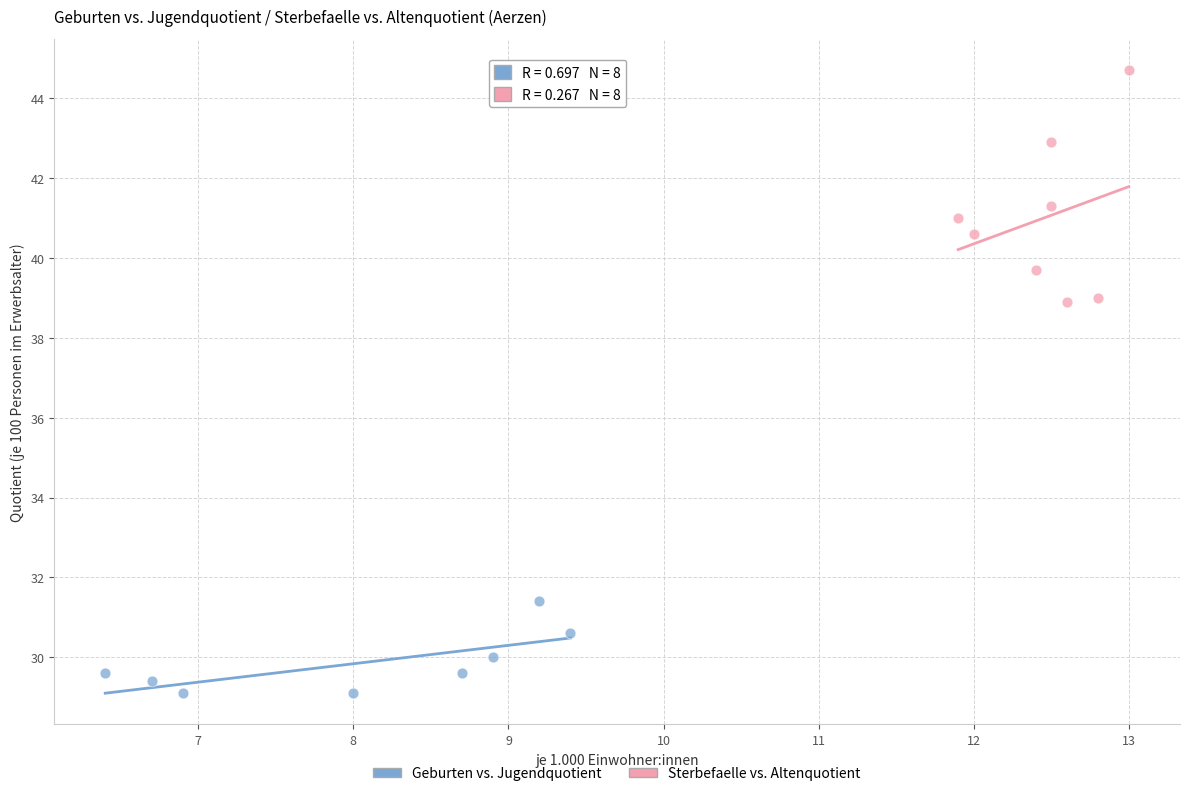

Which series reaches the maximum Y coordinate?

Sterbefaelle vs. Altenquotient